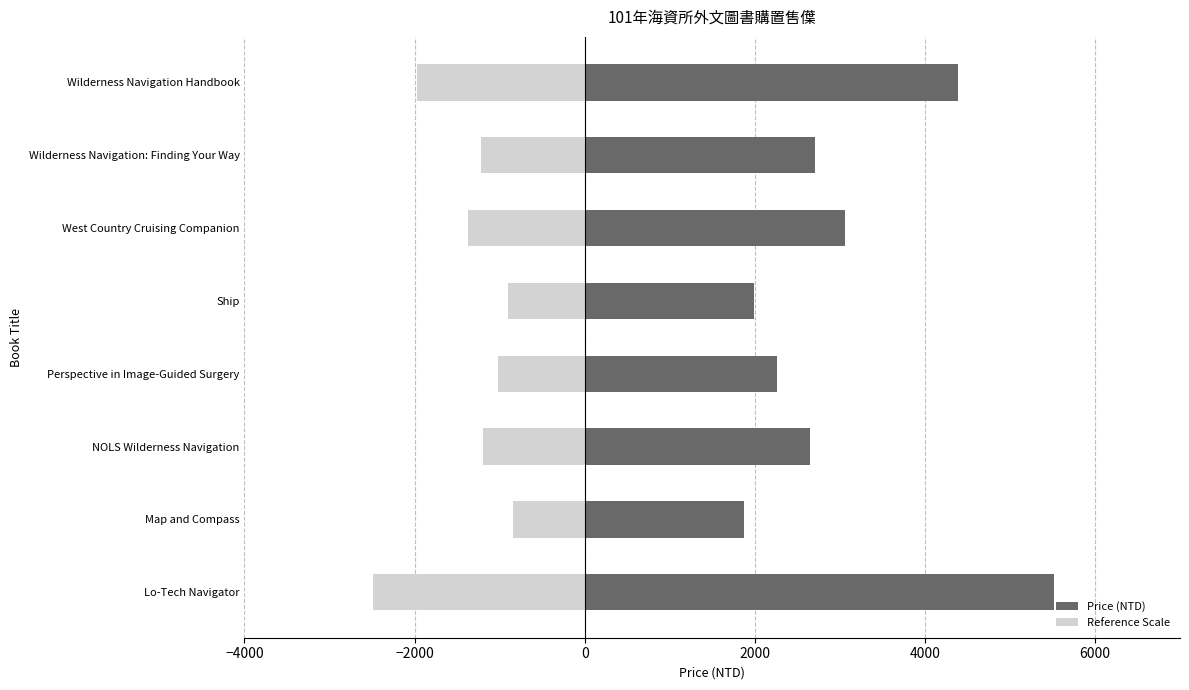

How many series are shown in this chart?

2